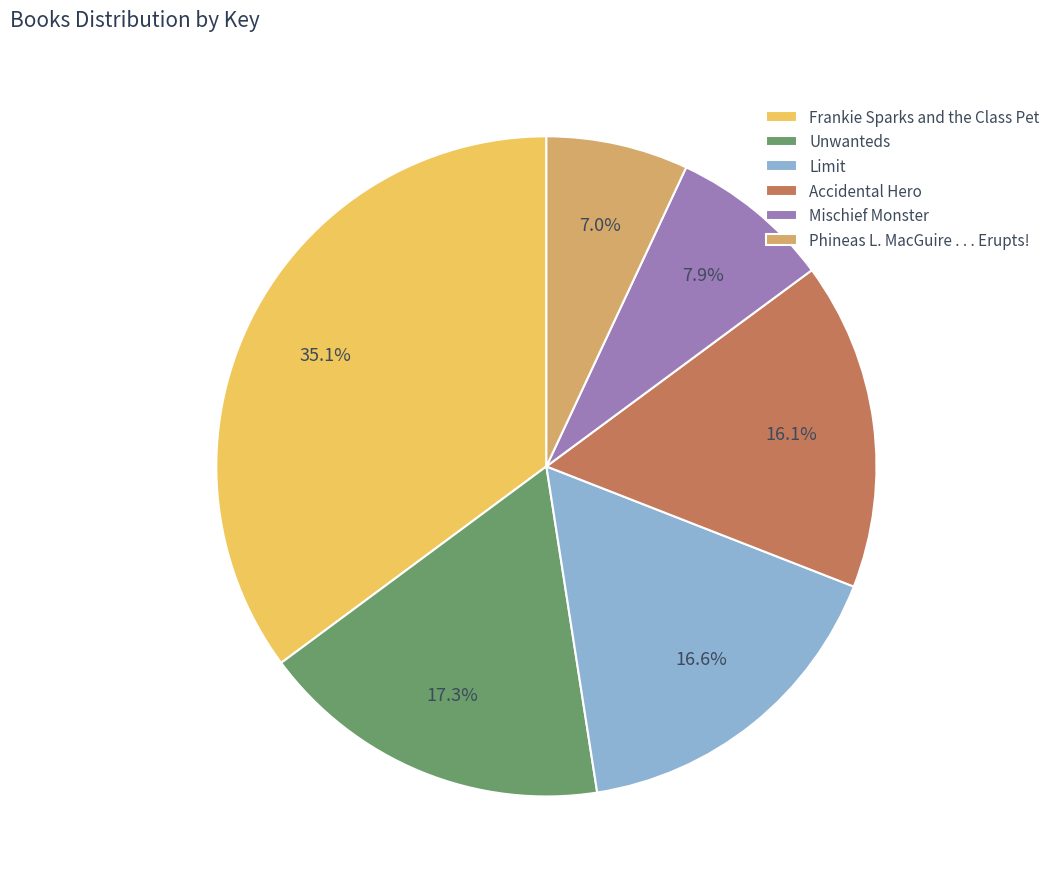

True or false: Frankie Sparks and the Class Pet accounts for 35% of the total.

True